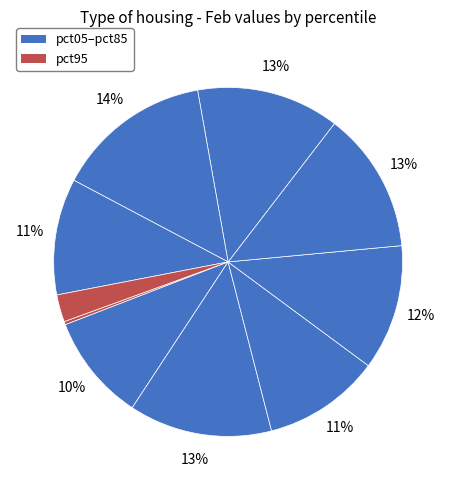

Does any single category account for the majority?

No